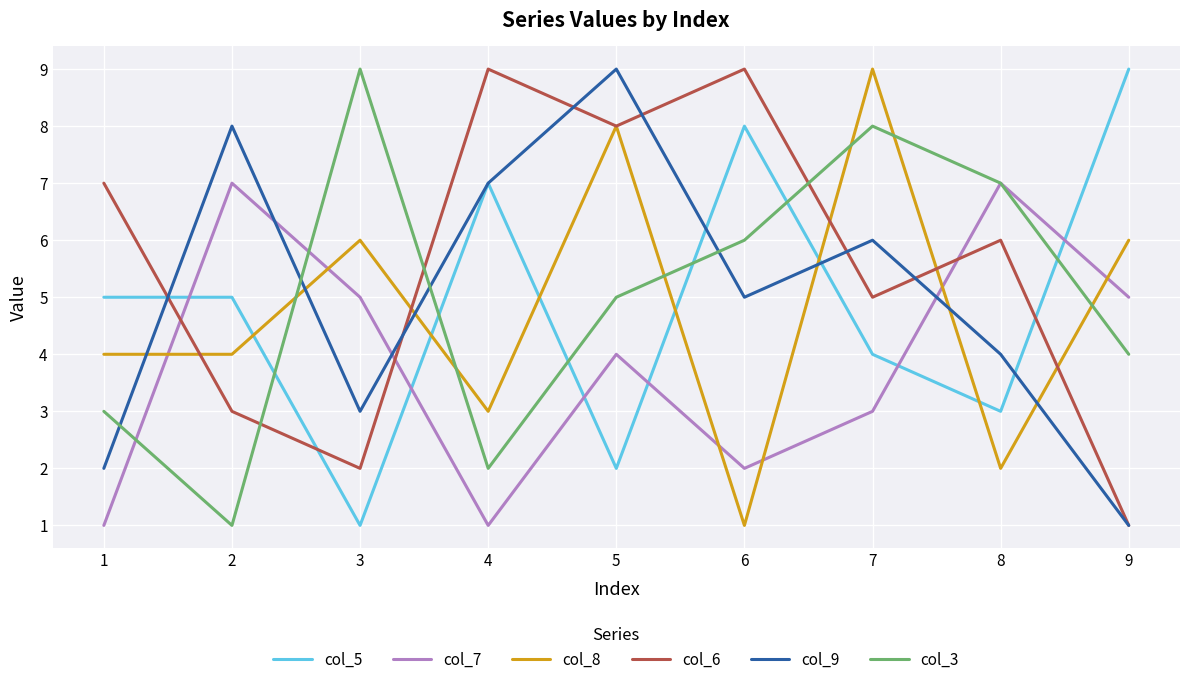

At which category is the sum across all series the highest?

5